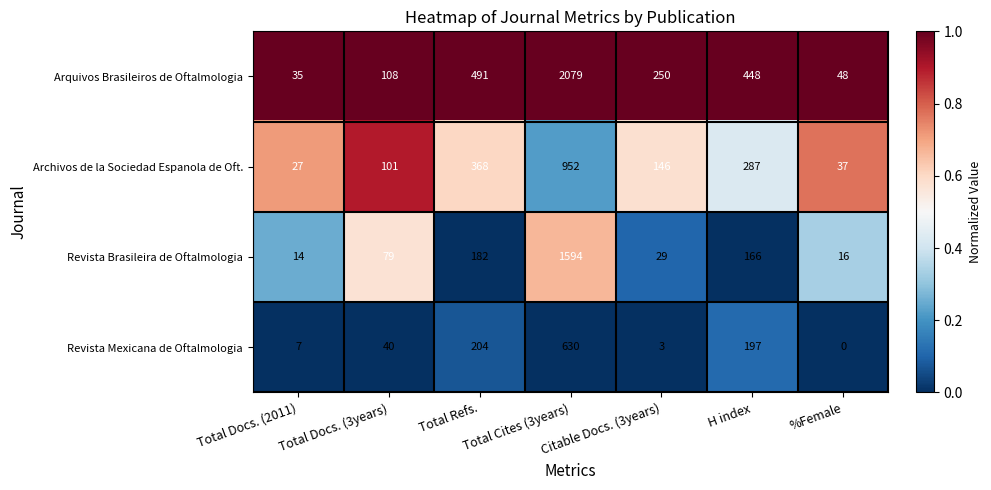

At which label does Arquivos Brasileiros de Oftalmologia first exceed 250?

Total Refs.